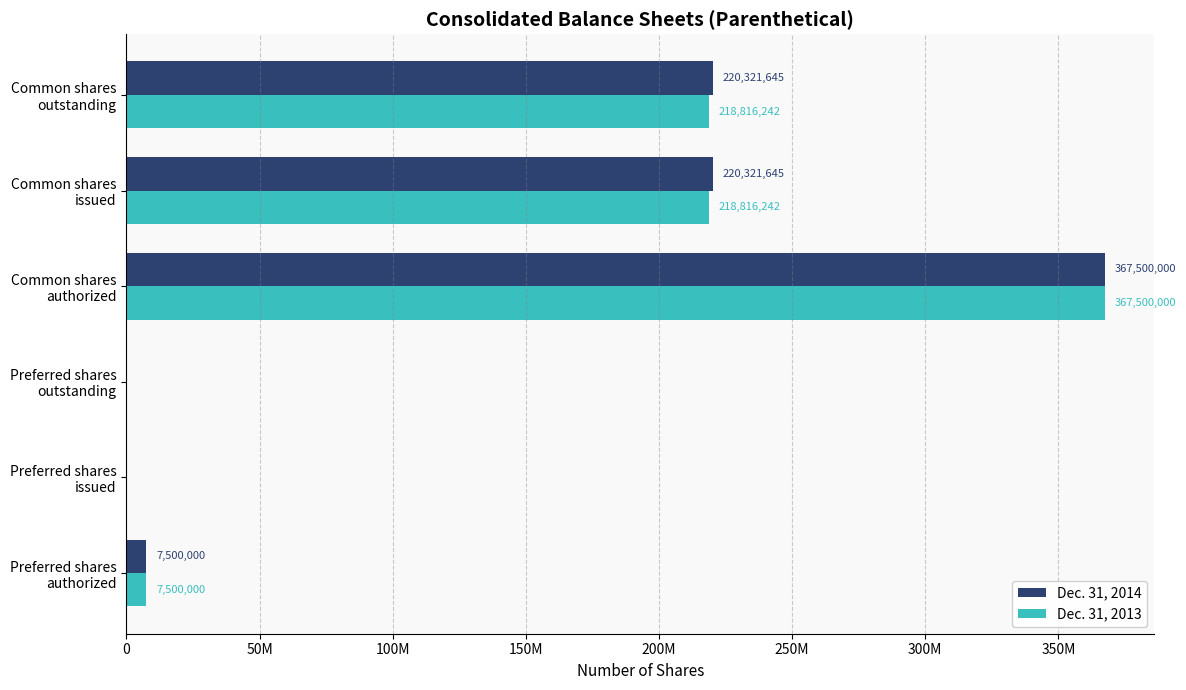

What are all the series names shown in the legend?

Dec. 31, 2014, Dec. 31, 2013